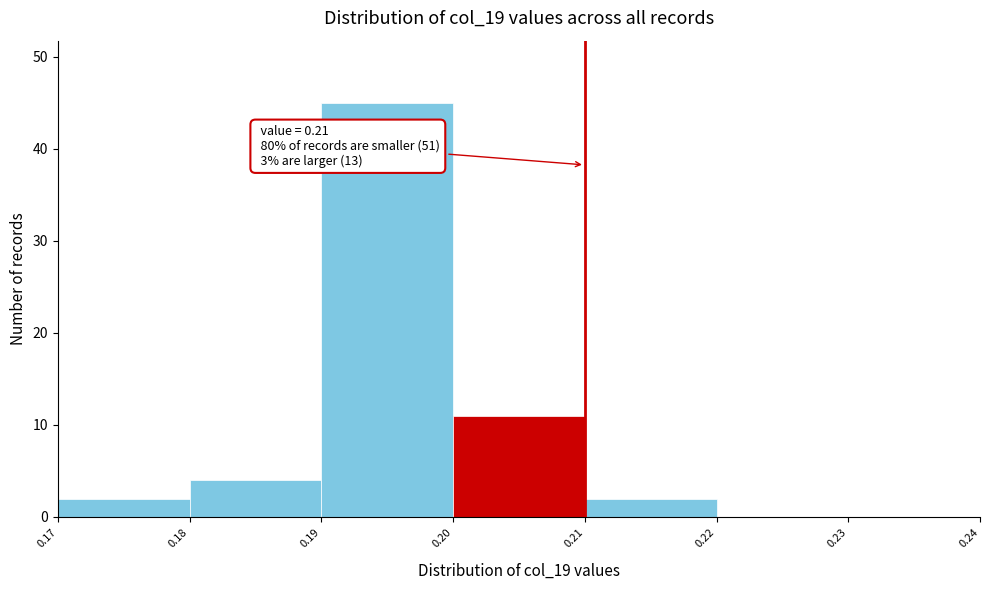

Which range on the x-axis has the tallest bar?

0.19 to 0.20